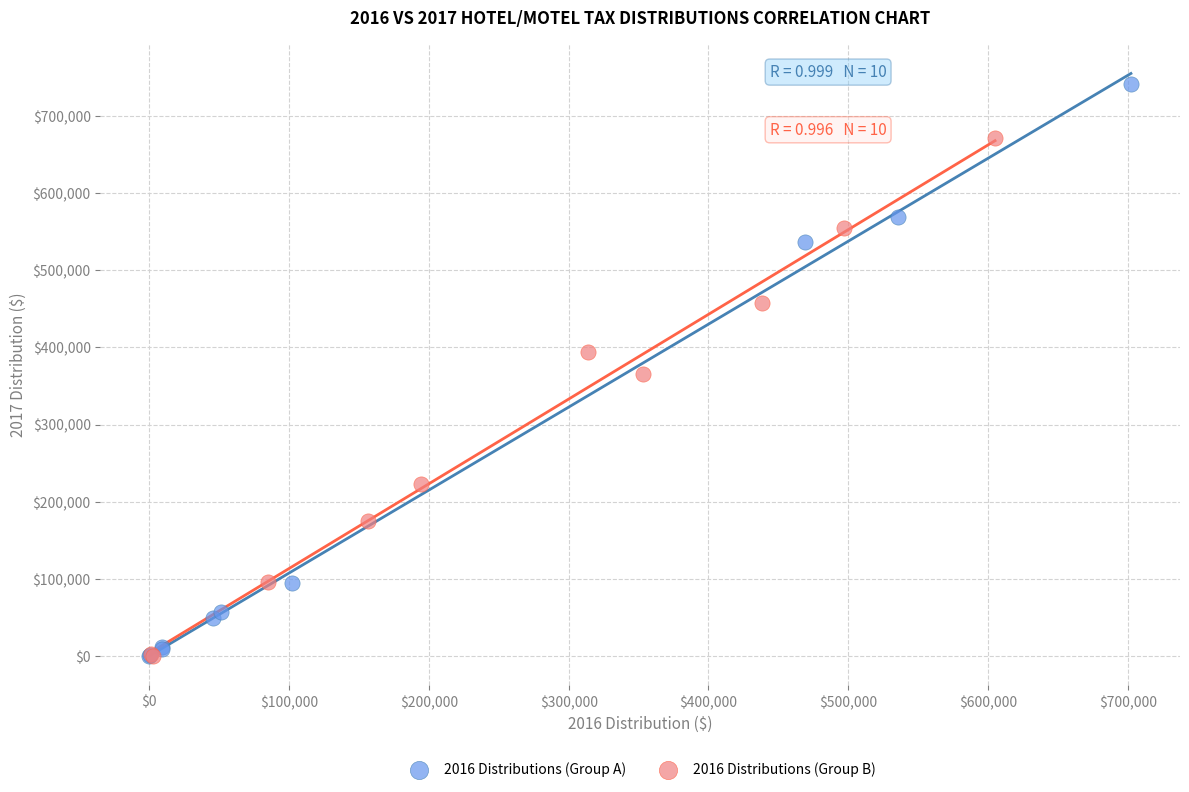

Which series has the largest Y range (max minus min)?

2016 Distributions (Group A)